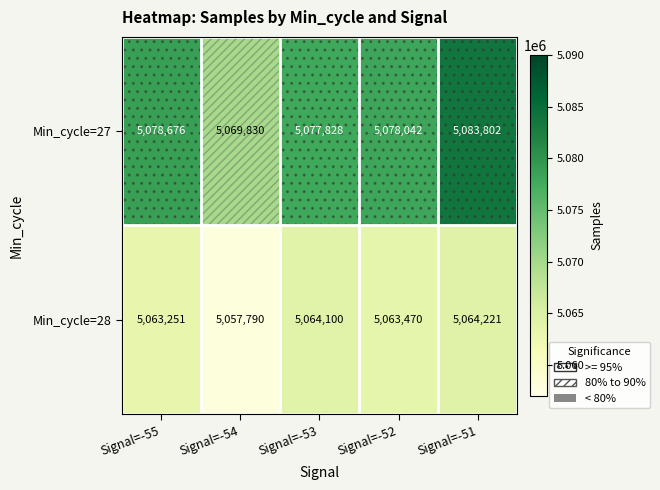

What is the lowest value of the Min_cycle=28 series?

5057790